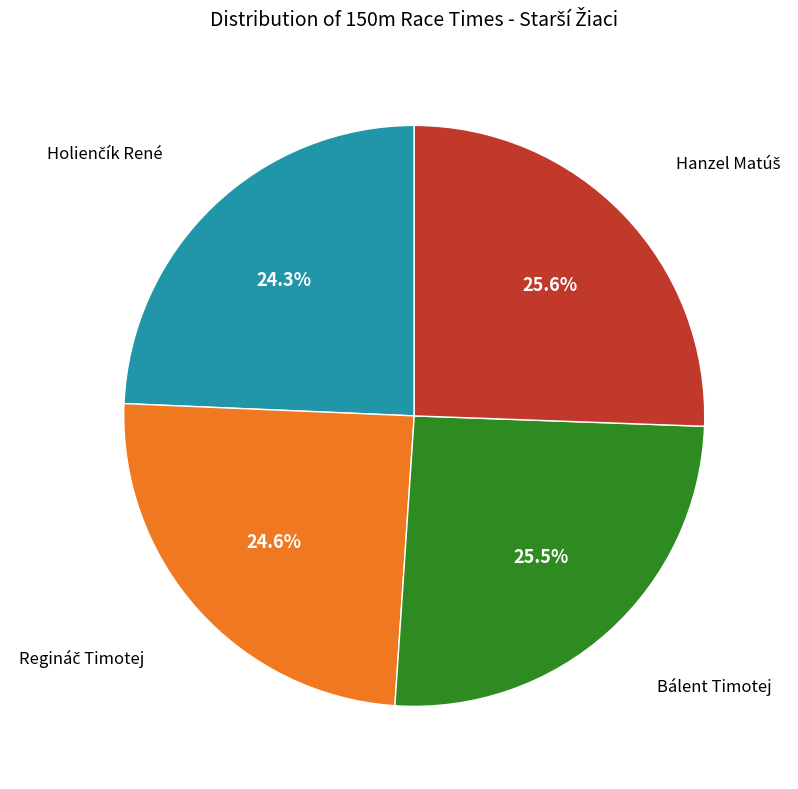

Is there any slice that represents more than half of the pie?

No